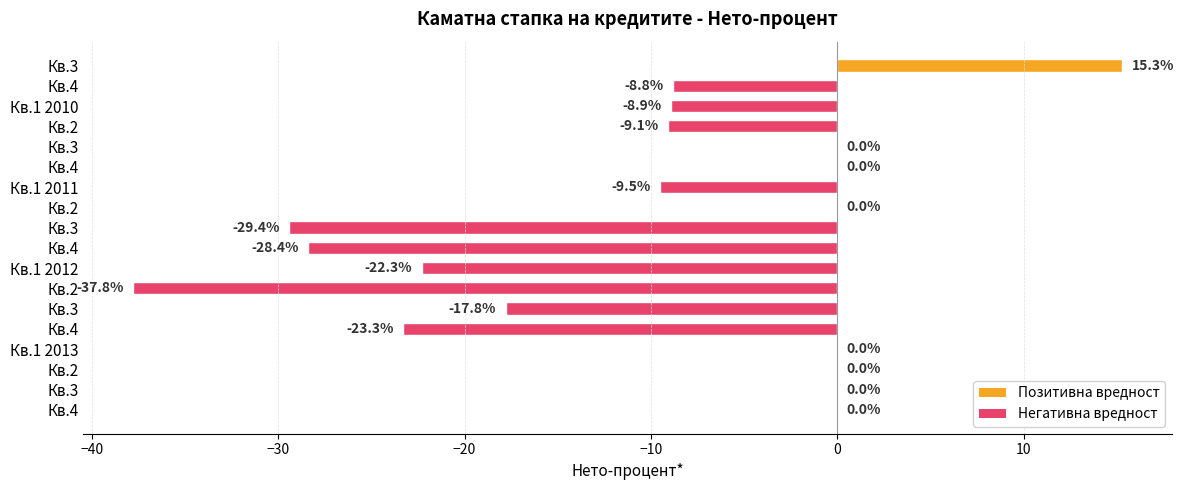

How many data points are above -8?

8